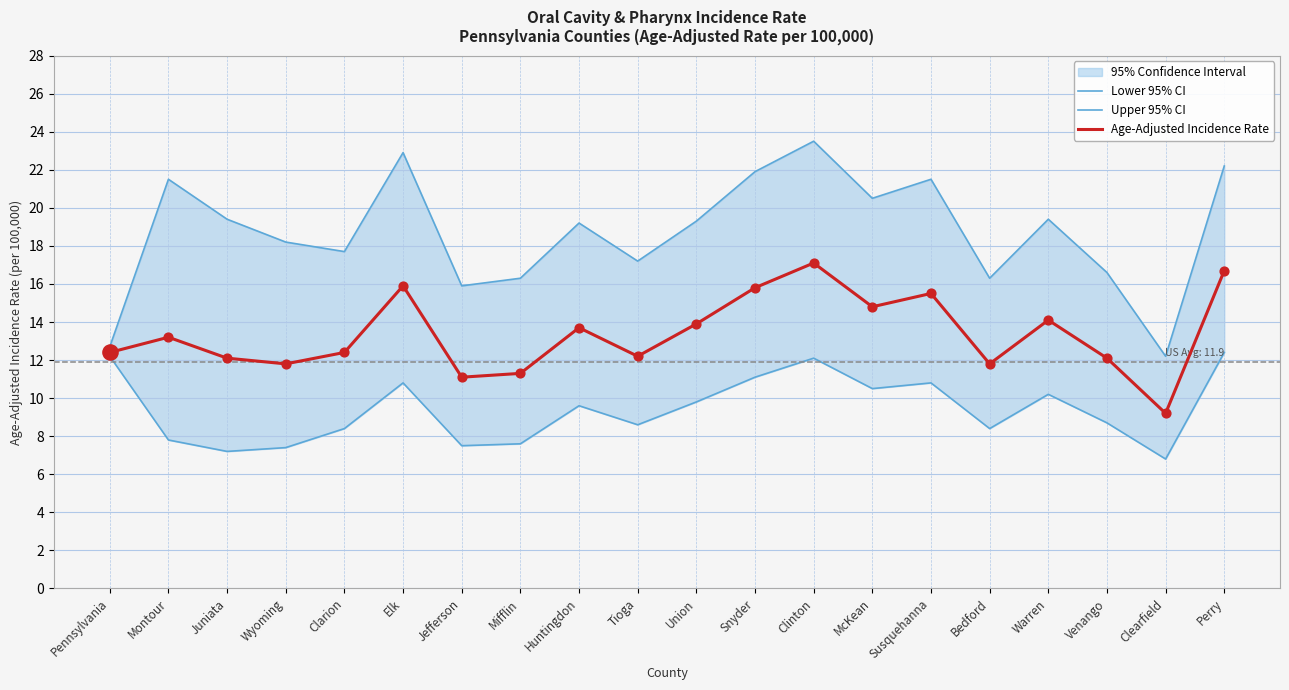

What is the total value across all series at McKean?

45.8